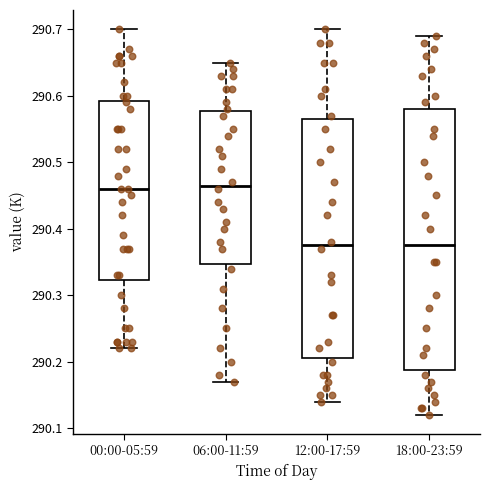

Which box is the tallest, from its lower edge to its upper edge?

18:00-23:59